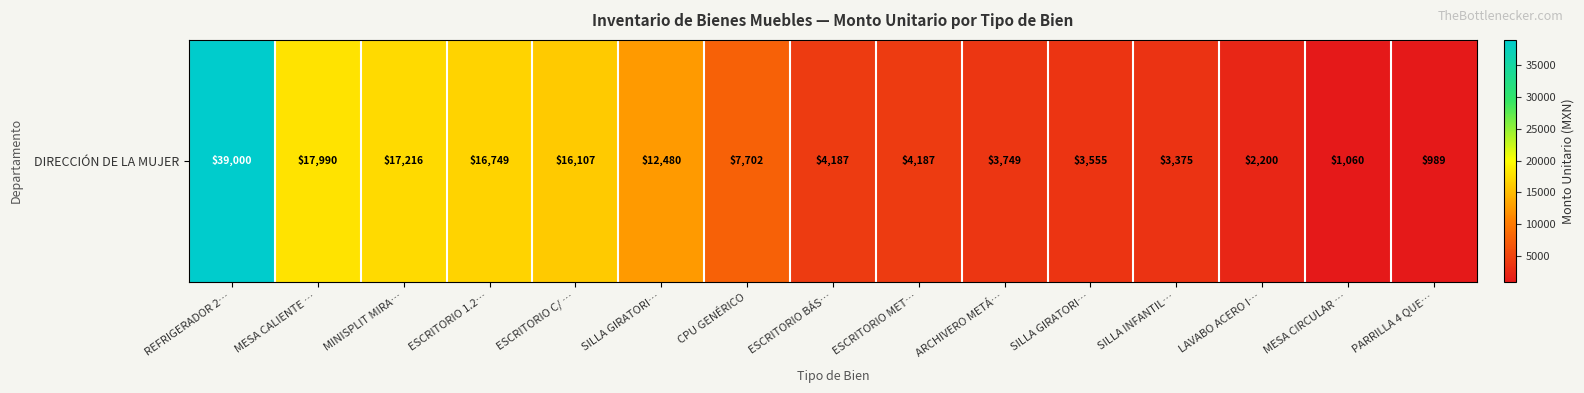

Reading left to right, extract all data points from this chart.

REFRIGERADOR 2…=39000.0	MESA CALIENTE …=17990.0	MINISPLIT MIRA…=17216.0	ESCRITORIO 1.2…=16748.6	ESCRITORIO C/ …=16107.1	SILLA GIRATORI…=12480.0	CPU GENÉRICO=7701.5	ESCRITORIO BÁS…=4187.1	ESCRITORIO MET…=4187.1	ARCHIVERO METÁ…=3749.0	SILLA GIRATORI…=3555.0	SILLA INFANTIL…=3375.0	LAVABO ACERO I…=2200.0	MESA CIRCULAR …=1060.0	PARRILLA 4 QUE…=989.0